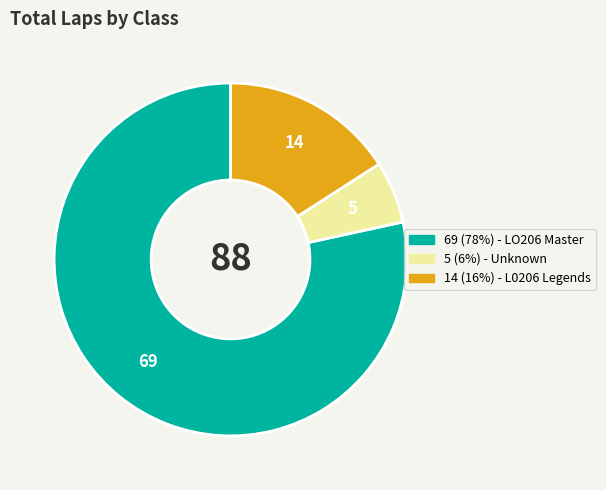

Does any single category account for the majority?

Yes